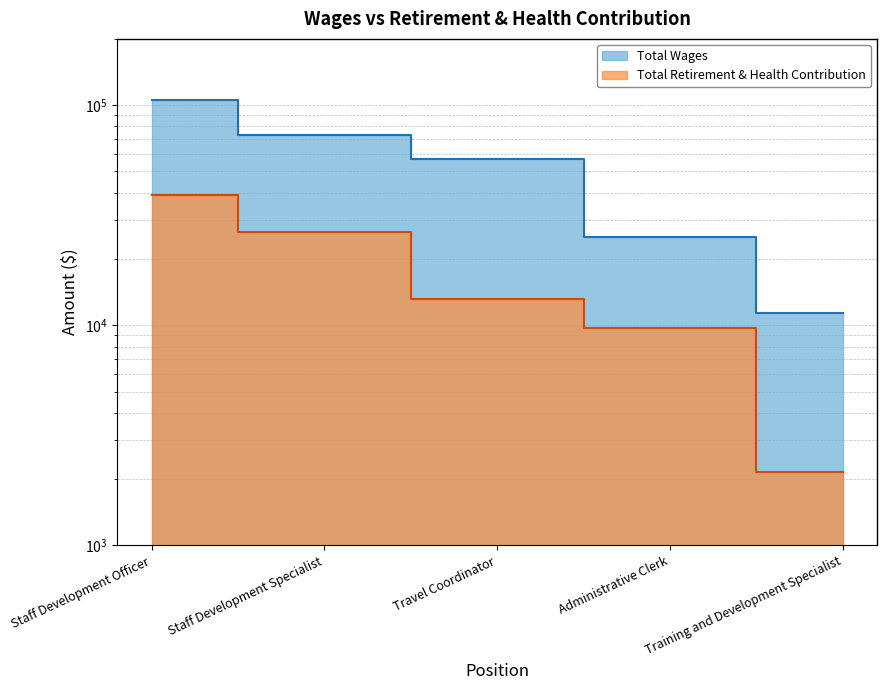

At which label does Total Wages reach its peak?

Staff Development Officer